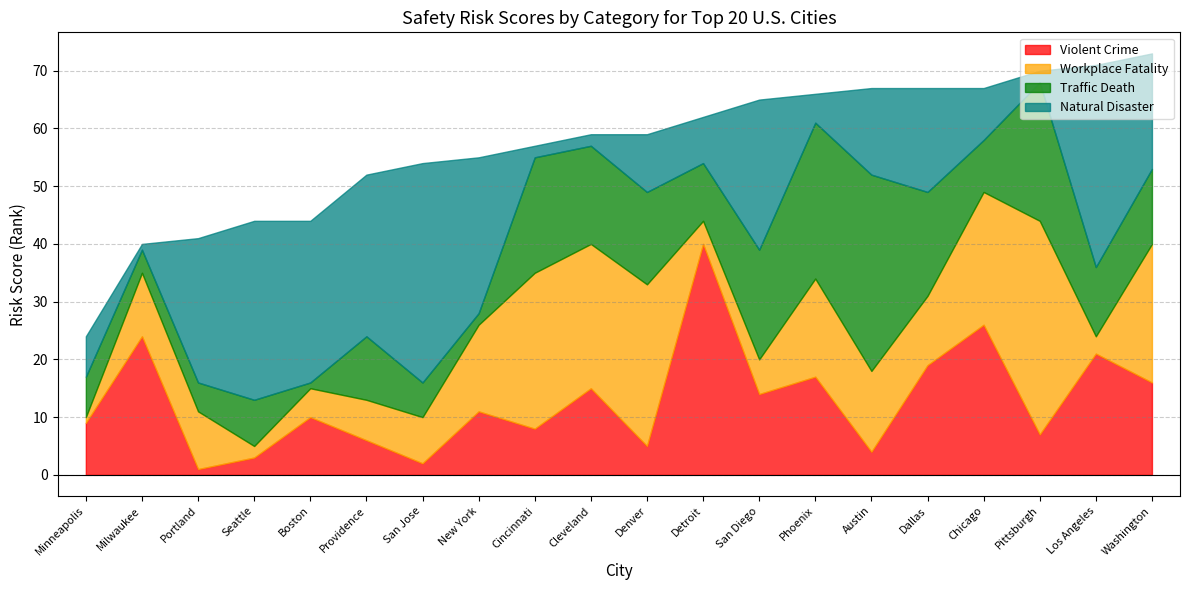

After their last crossing, which series has the higher values: Workplace Fatality or Traffic Death?

Workplace Fatality